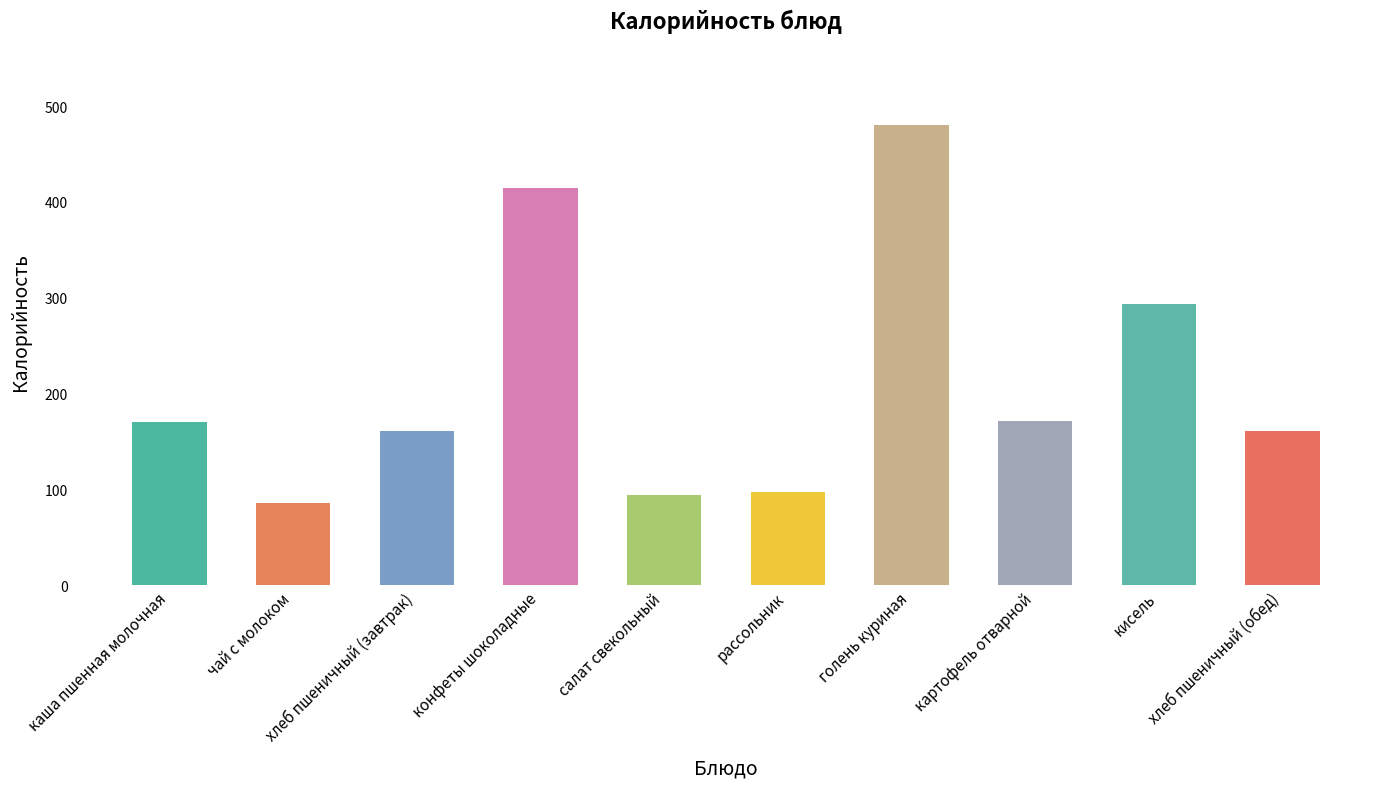

The chart shows a value of 305 at картофель отварной. True or false?

False